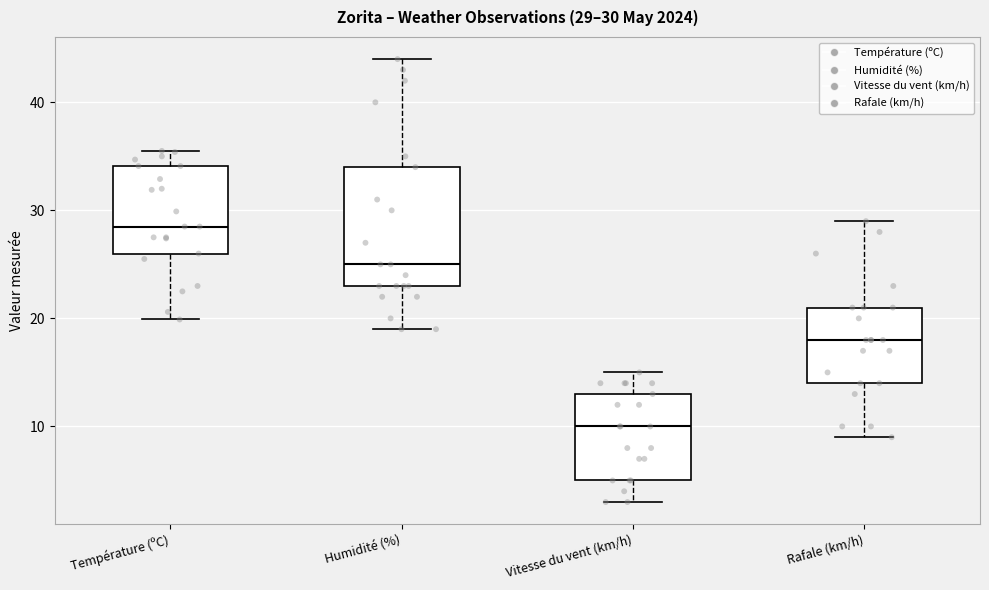

Which box's median line is the lowest?

Vitesse du vent (km/h)